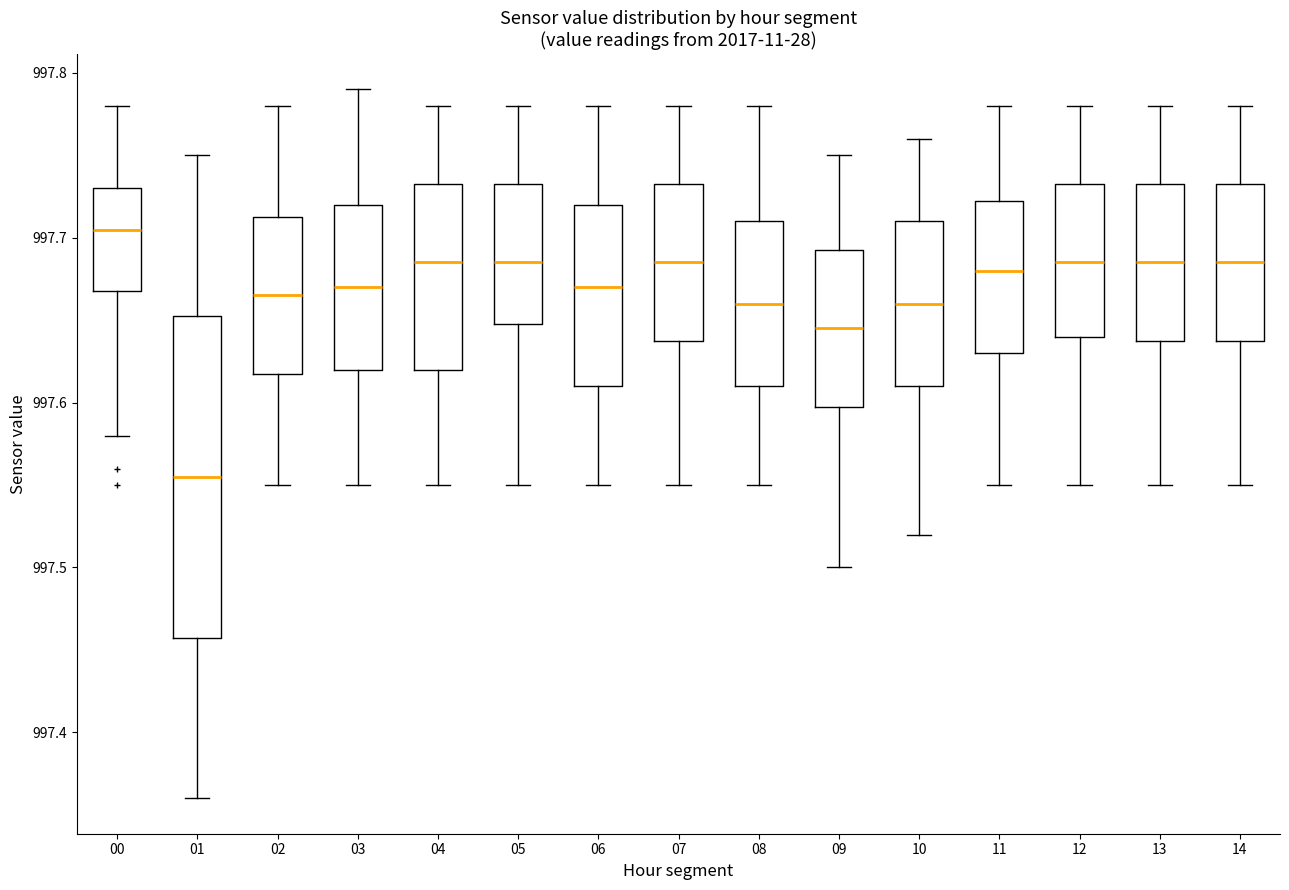

Reading left to right, transcribe this box plot: for each box, give where its median line is, the range the box spans, and where its two whiskers end, as read against the y-axis. The values are not printed on the chart, so give them approximately, as read against the axis.

00: median 997.71, box 997.67 to 997.73, whiskers 997.58 to 997.78
01: median 997.56, box 997.46 to 997.65, whiskers 997.36 to 997.75
02: median 997.67, box 997.62 to 997.71, whiskers 997.55 to 997.78
03: median 997.67, box 997.62 to 997.72, whiskers 997.55 to 997.79
04: median 997.69, box 997.62 to 997.73, whiskers 997.55 to 997.78
05: median 997.69, box 997.65 to 997.73, whiskers 997.55 to 997.78
06: median 997.67, box 997.61 to 997.72, whiskers 997.55 to 997.78
07: median 997.69, box 997.64 to 997.73, whiskers 997.55 to 997.78
08: median 997.66, box 997.61 to 997.71, whiskers 997.55 to 997.78
09: median 997.65, box 997.60 to 997.69, whiskers 997.50 to 997.75
10: median 997.66, box 997.61 to 997.71, whiskers 997.52 to 997.76
11: median 997.68, box 997.63 to 997.72, whiskers 997.55 to 997.78
12: median 997.69, box 997.64 to 997.73, whiskers 997.55 to 997.78
13: median 997.69, box 997.64 to 997.73, whiskers 997.55 to 997.78
14: median 997.69, box 997.64 to 997.73, whiskers 997.55 to 997.78